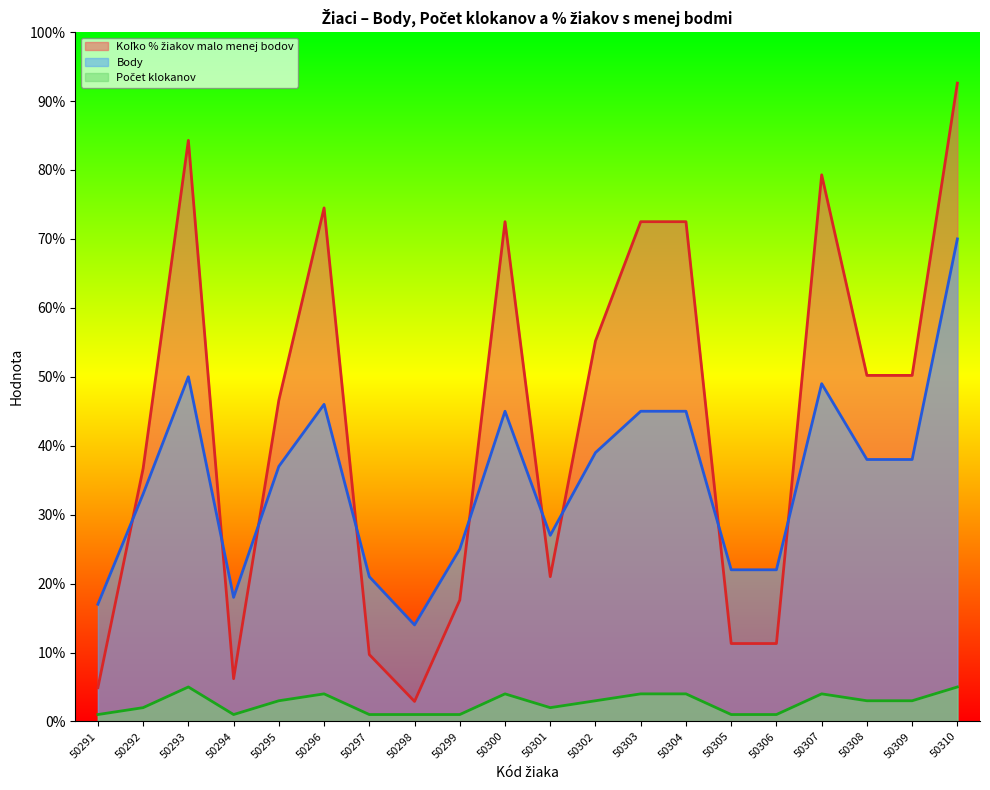

Reading left to right, extract all data points from this chart.

Koľko % žiakov malo menej bodov: 50291=4.9	50292=36.7	50293=84.3	50294=6.2	50295=46.6	50296=74.5	50297=9.7	50298=2.9	50299=17.6	50300=72.5	50301=21.0	50302=55.2	50303=72.5	50304=72.5	50305=11.3	50306=11.3	50307=79.3	50308=50.2	50309=50.2	50310=92.6
Body: 50291=17.0	50292=33.0	50293=50.0	50294=18.0	50295=37.0	50296=46.0	50297=21.0	50298=14.0	50299=25.0	50300=45.0	50301=27.0	50302=39.0	50303=45.0	50304=45.0	50305=22.0	50306=22.0	50307=49.0	50308=38.0	50309=38.0	50310=70.0
Počet klokanov: 50291=1.0	50292=2.0	50293=5.0	50294=1.0	50295=3.0	50296=4.0	50297=1.0	50298=1.0	50299=1.0	50300=4.0	50301=2.0	50302=3.0	50303=4.0	50304=4.0	50305=1.0	50306=1.0	50307=4.0	50308=3.0	50309=3.0	50310=5.0